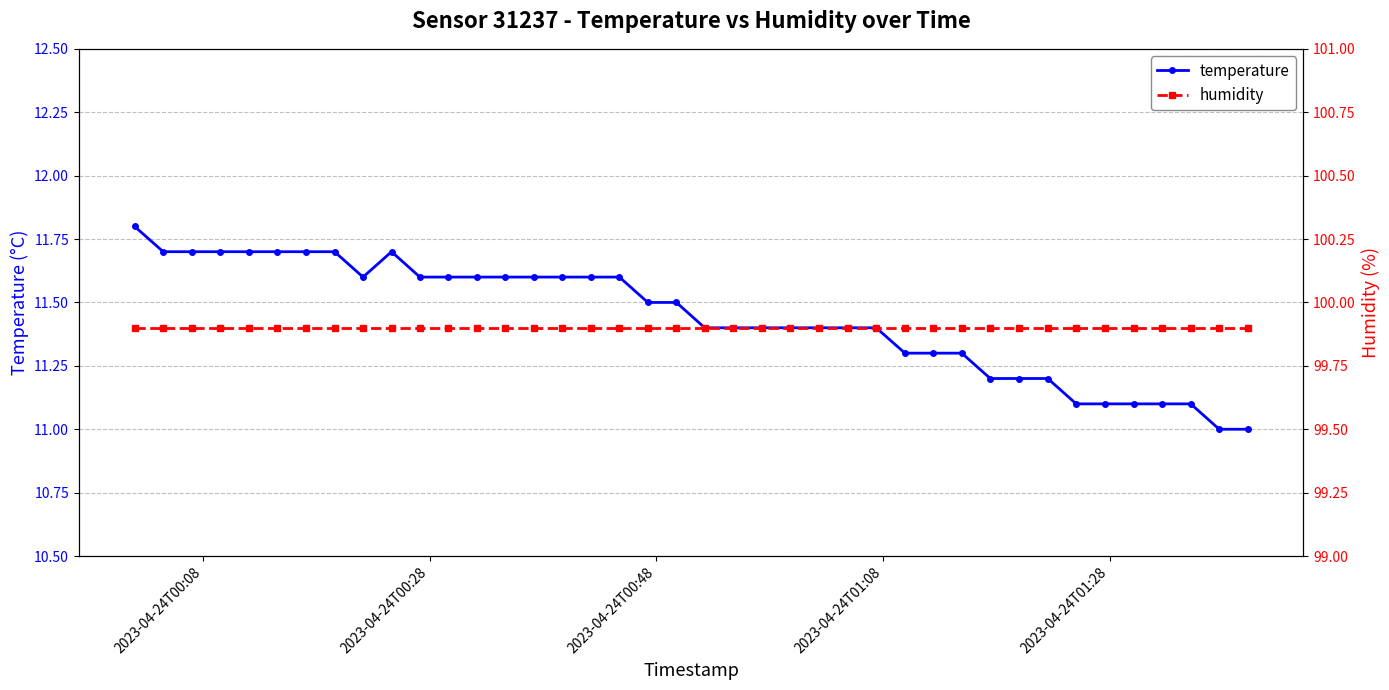

What is the value of the temperature point at the 24th from the left?

11.4